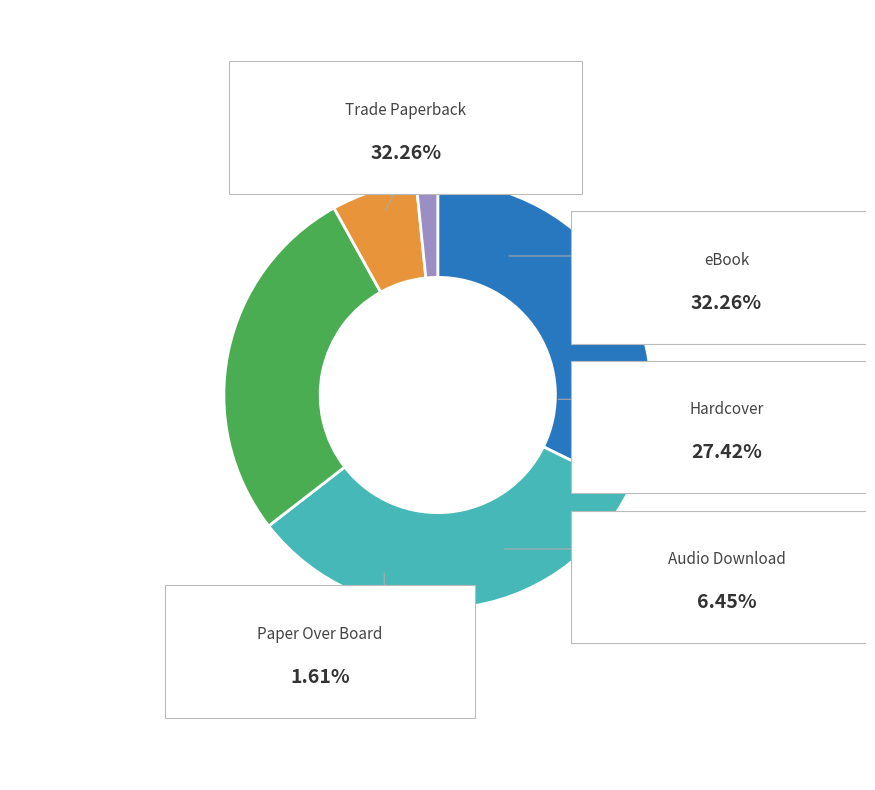

Which slice is the smallest?

Paper Over Board